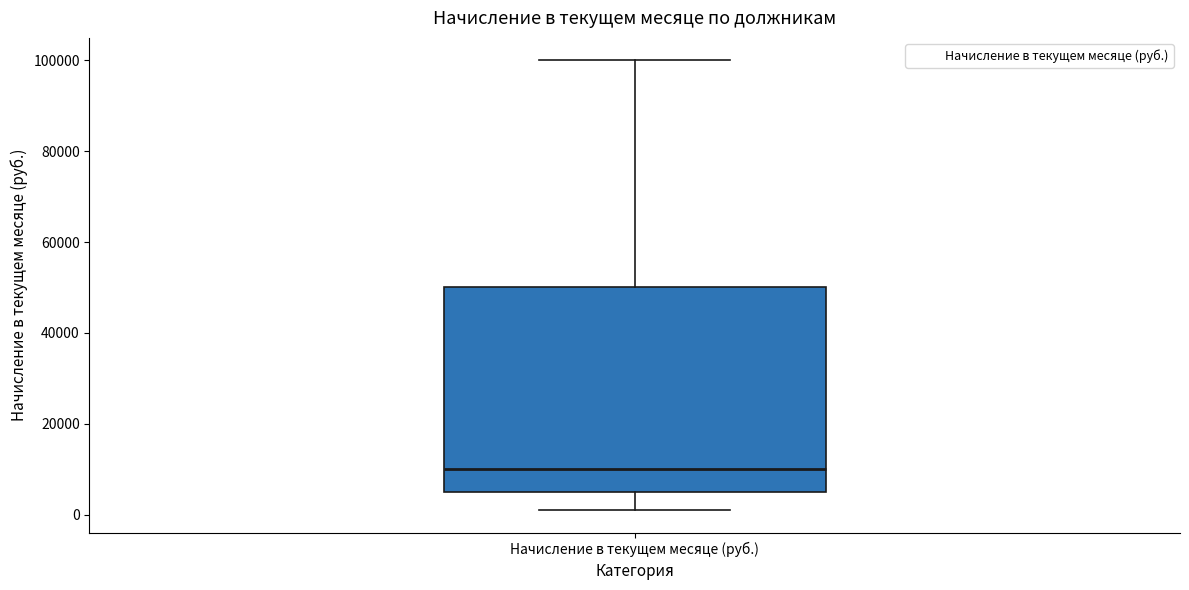

Where is the lower edge of the box for Начисление в текущем месяце (руб.) on the y-axis? The values are not printed on the chart, so give them approximately, as read against the axis.

6000